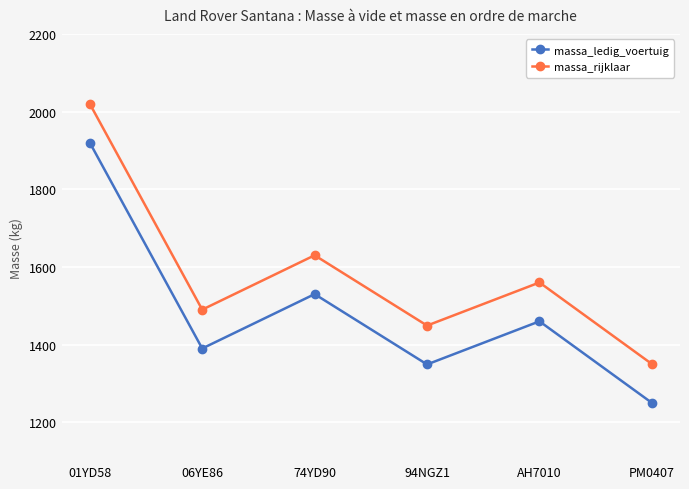

What is the minimum value for massa_ledig_voertuig?

1250